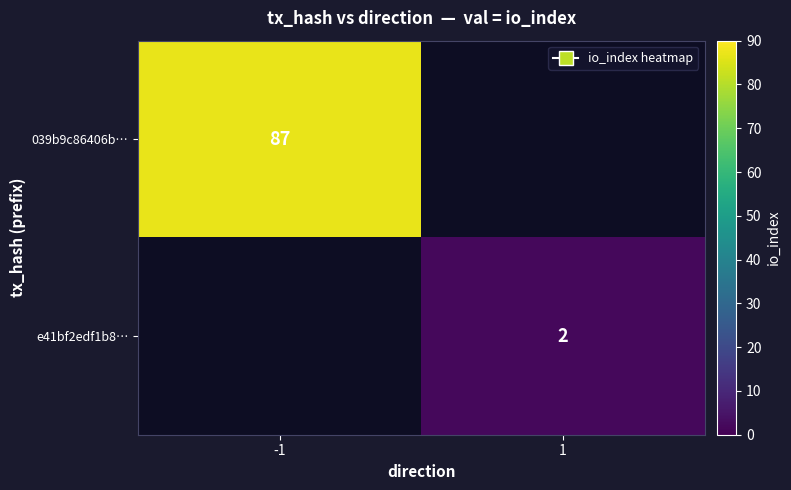

True or false: e41bf2edf1b8… has a value of 2 at 1.

True